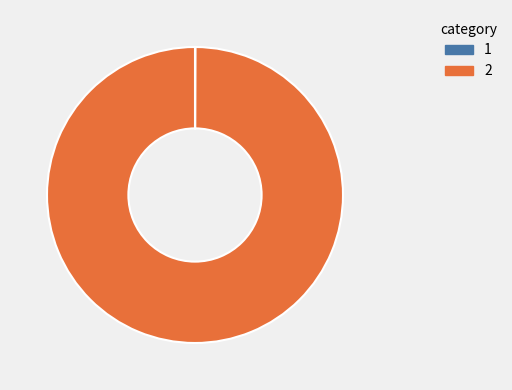

Does any single category account for the majority?

Yes